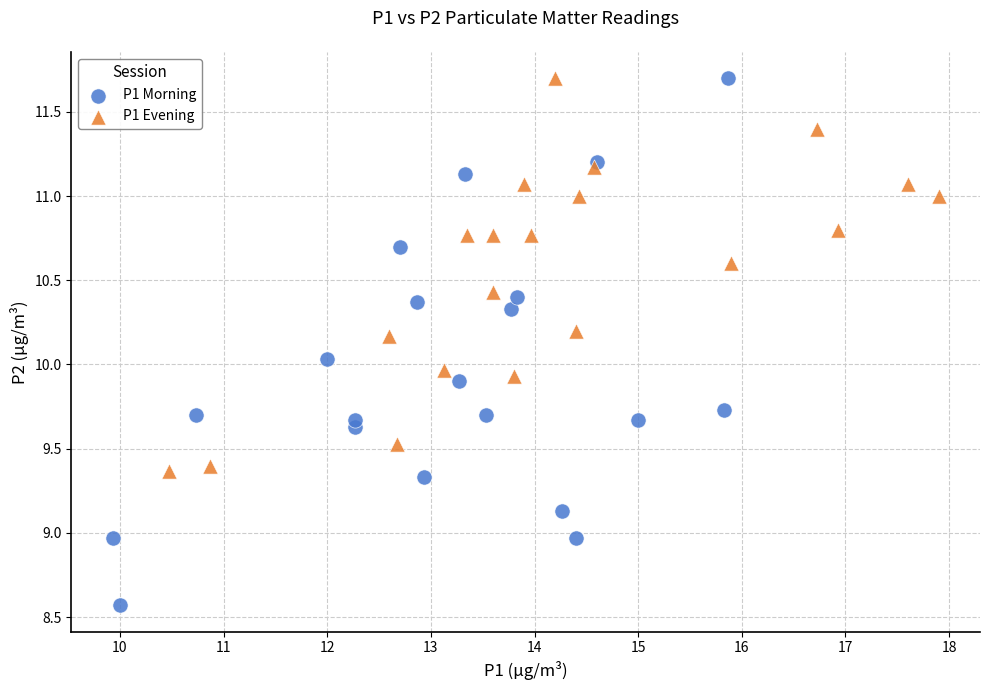

Which series reaches the minimum Y coordinate?

P1 Morning